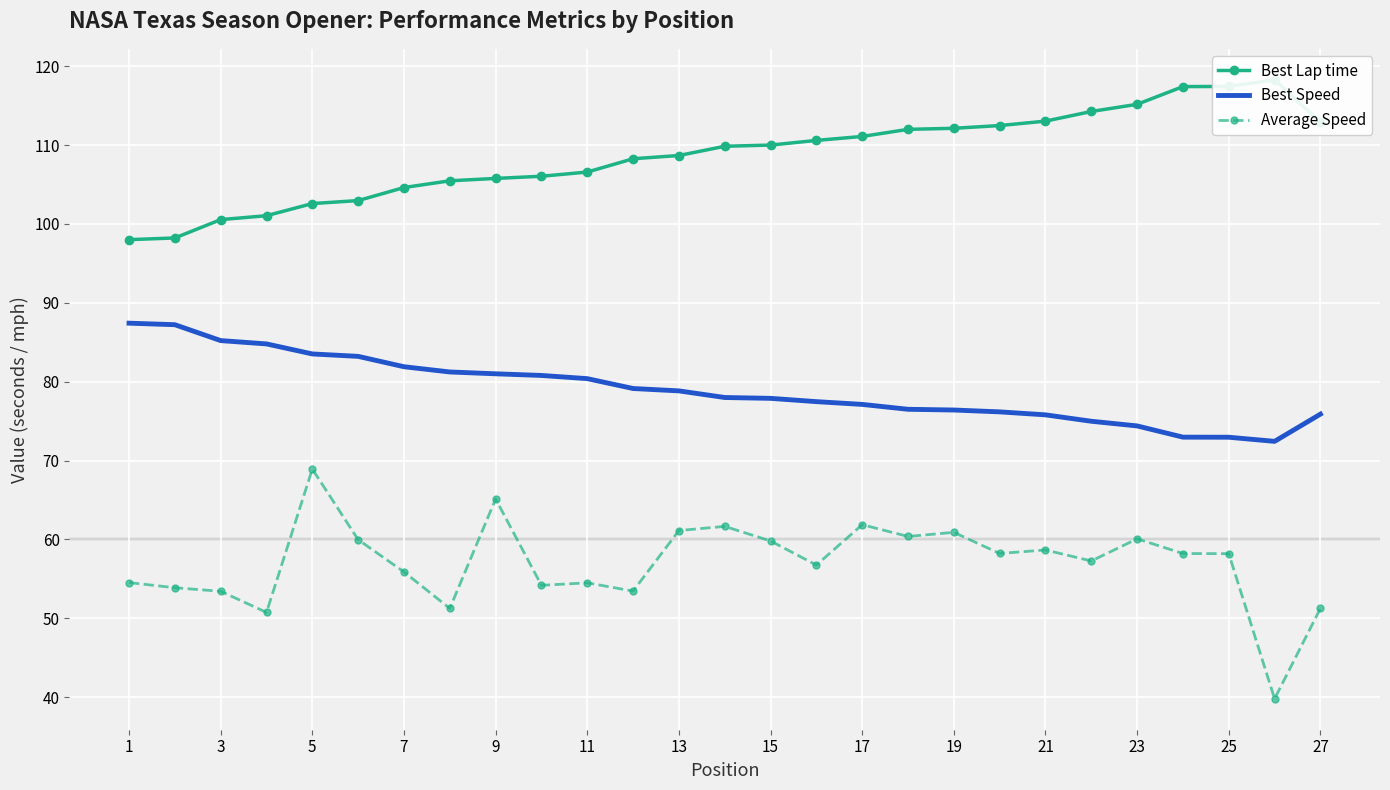

Which category has the highest value in the Average Speed series?

5